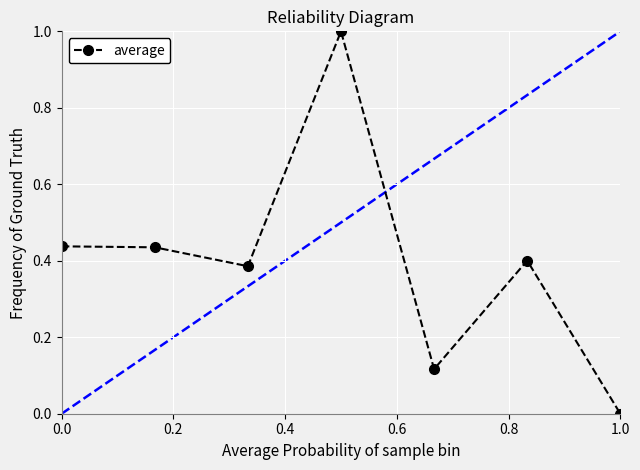

True or false: average has more than 1 interior local peaks.

True